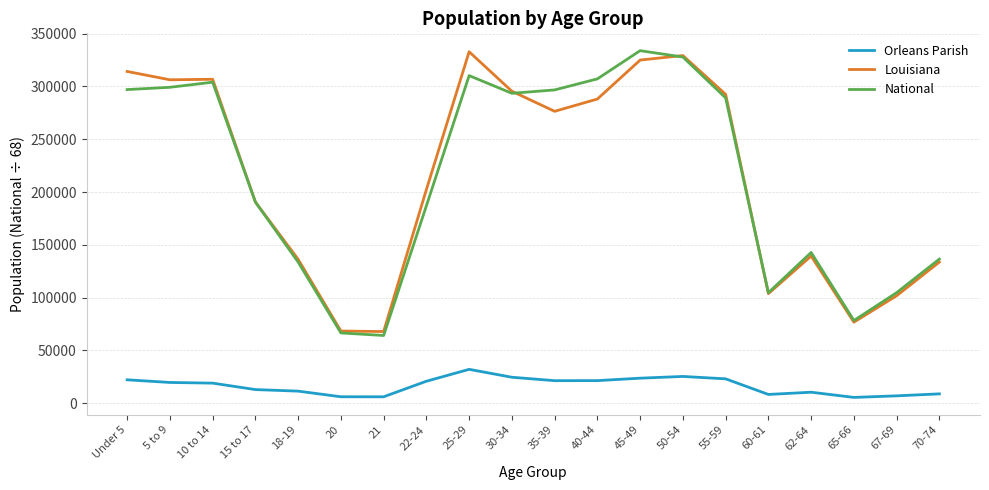

What position from the right is 62-64?

4